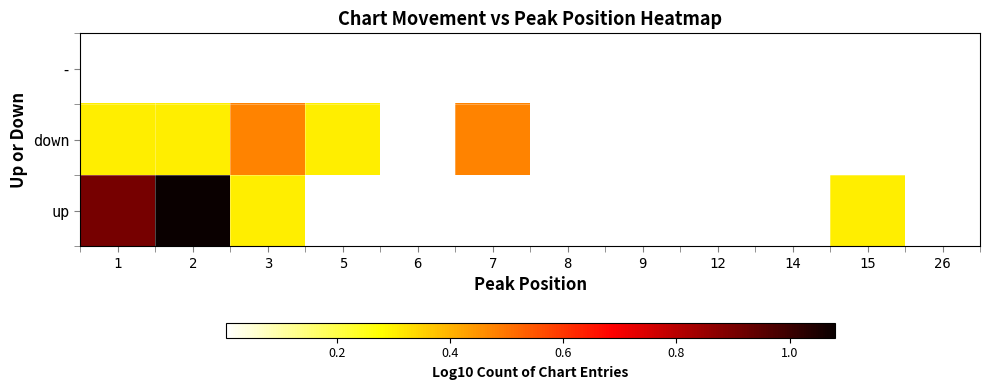

Rank the series by their average value, from lowest to highest.

up, down, -